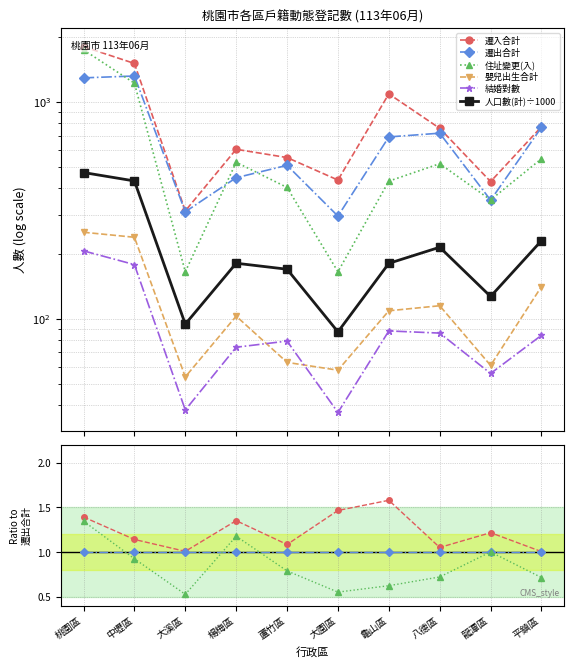

Which label corresponds to the largest value in the chart?

桃園區